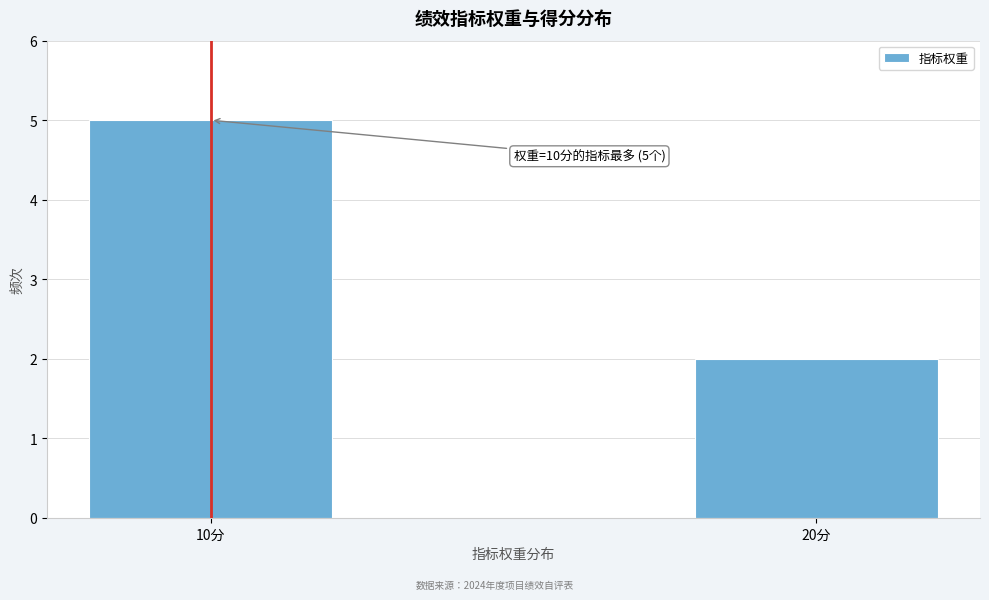

Reading left to right, what are all the values shown in this chart?

5	2